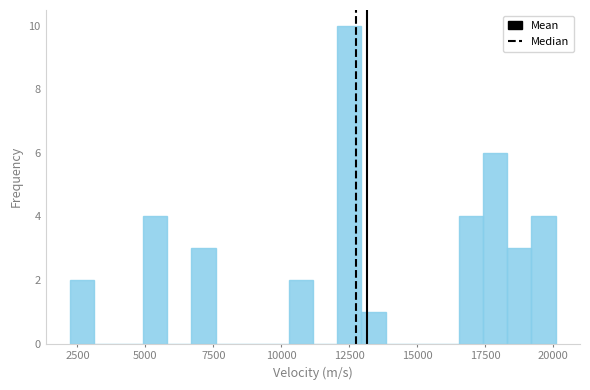

Around what value on the x-axis is the tallest bar? Give the approximate position of its centre, as read against the axis.

12500